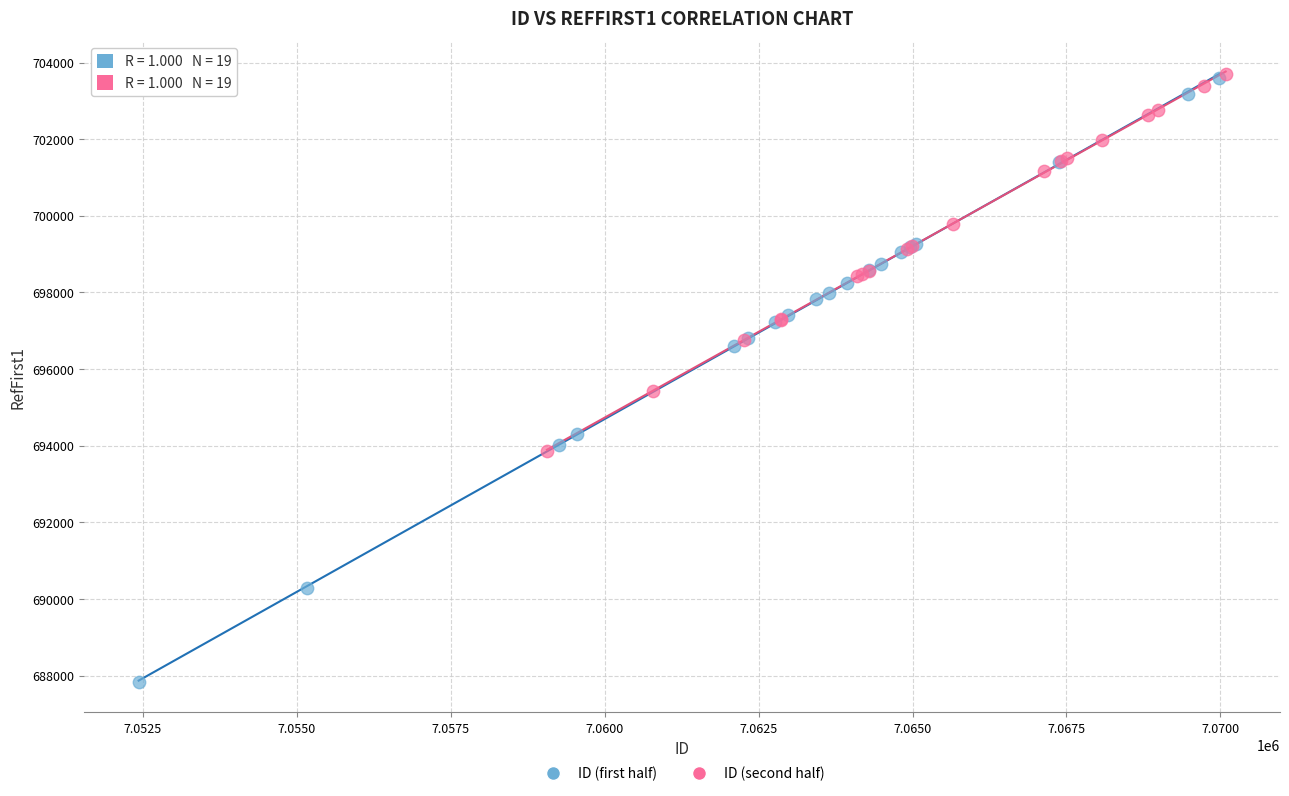

Which series reaches the minimum Y coordinate?

ID (first half)